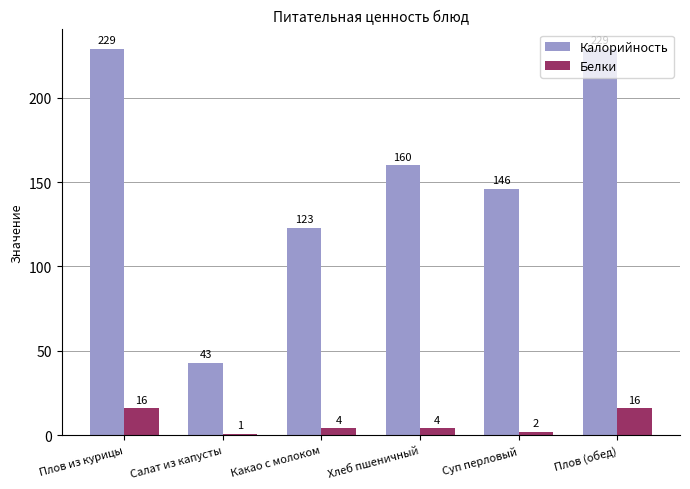

What is the difference between the second highest and minimum values in the Калорийность series?

186